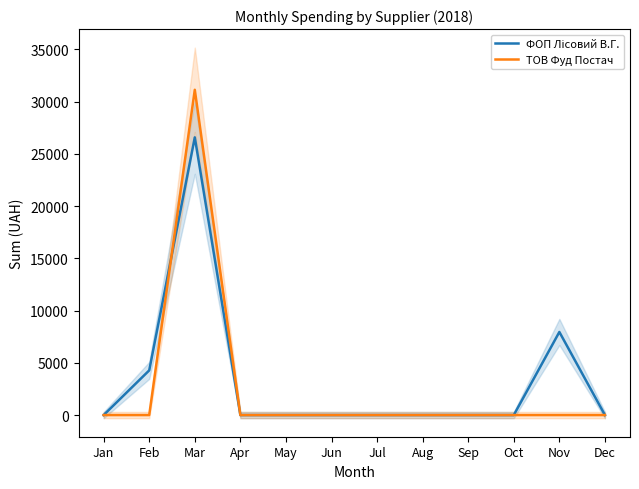

Which series has the largest total across all categories?

ФОП Лісовий В.Г.